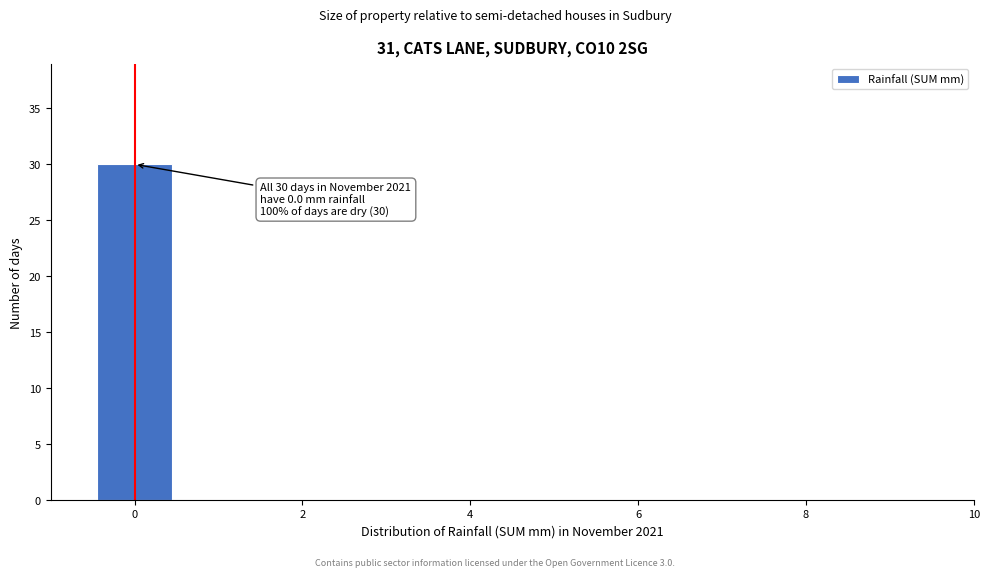

Which range on the x-axis has the tallest bar?

-0.5 to 0.5